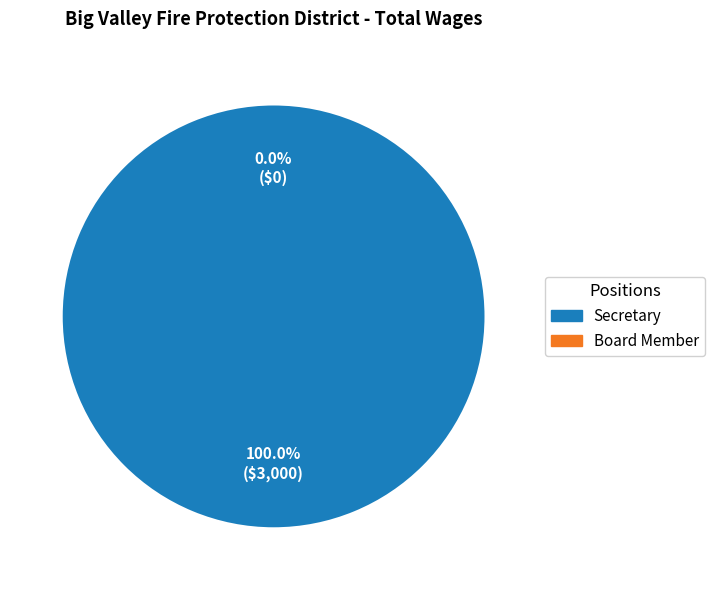

Is it true that Board Member is 12% of the pie?

False